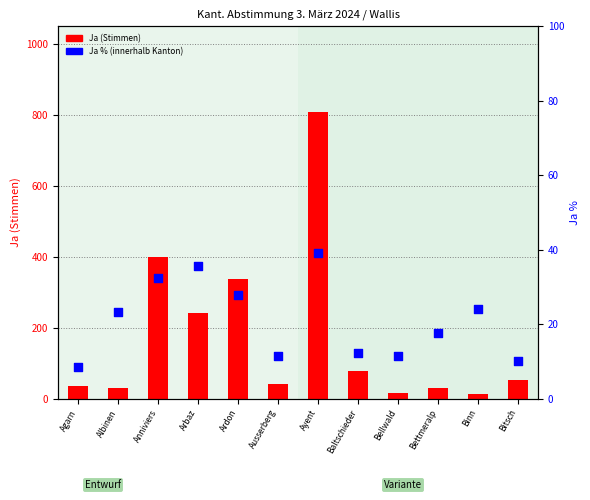

What is the total value across all series at Bitsch?

62.2